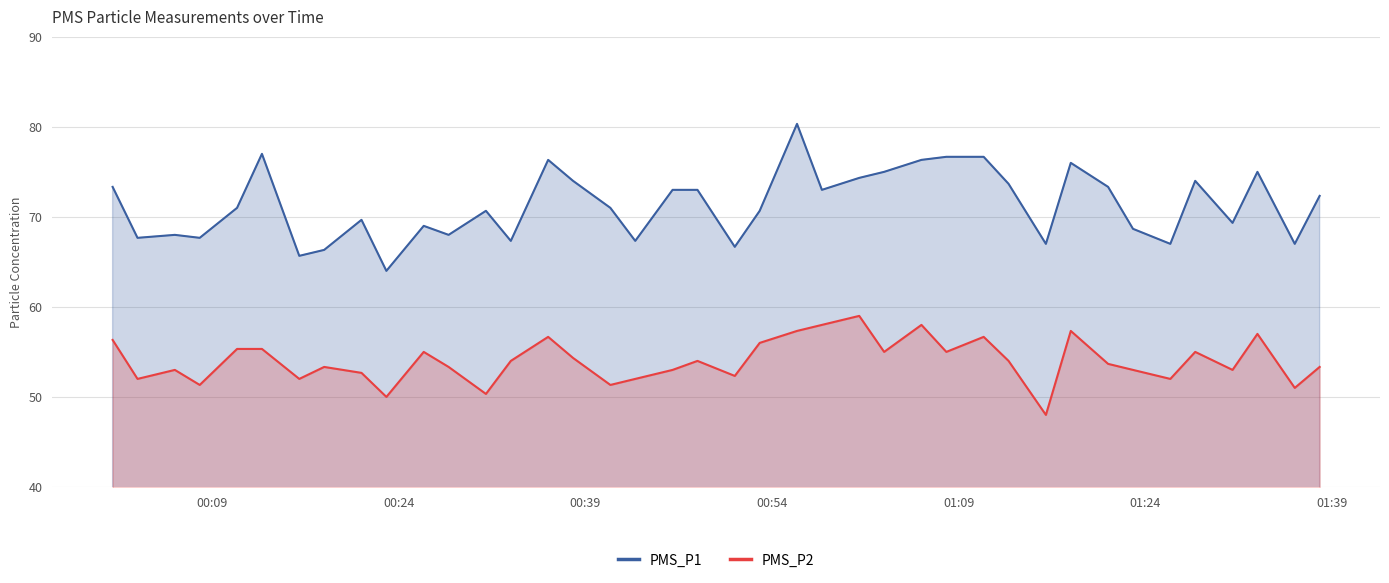

What are all the series names shown in the legend?

PMS_P1, PMS_P2